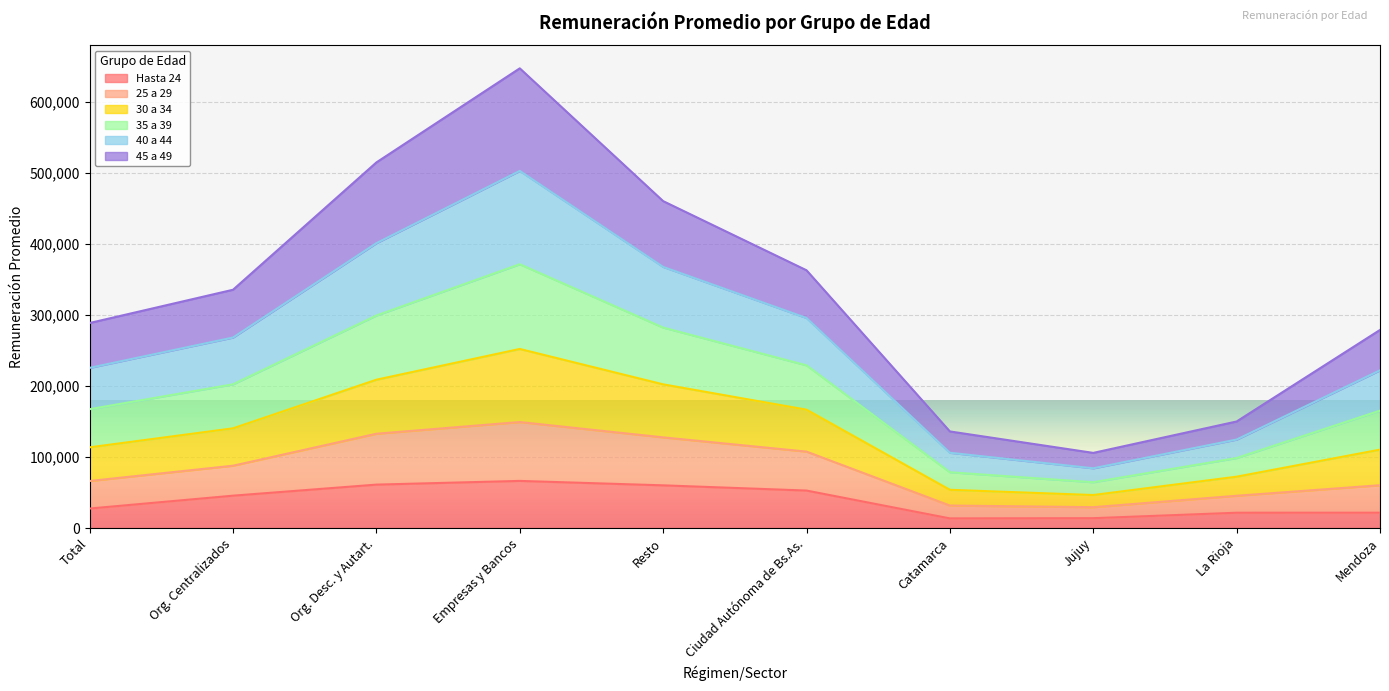

True or false: 30 a 34 and 35 a 39 cross at least once.

False